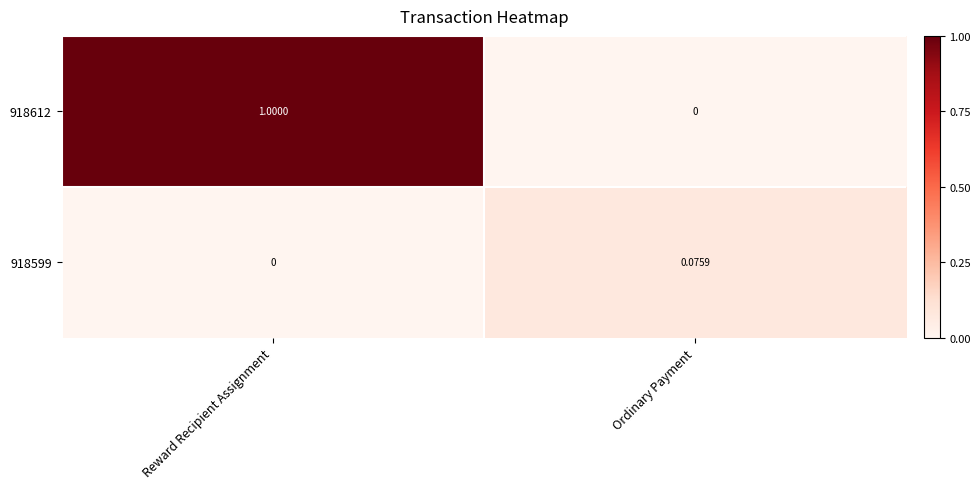

What is the difference between the highest and lowest values at Reward Recipient Assignment?

1.0